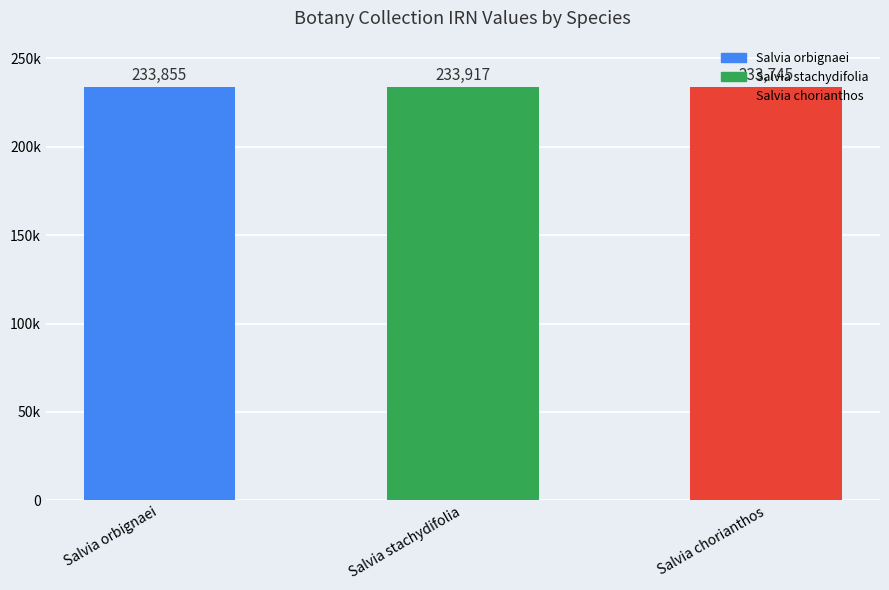

Are the bars horizontal?

No